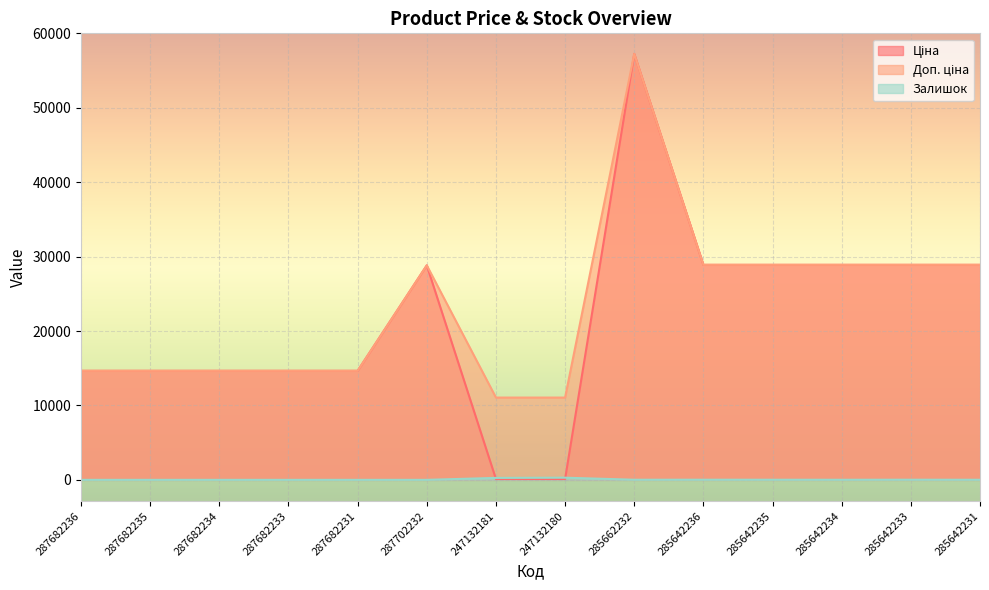

What position from the right is 285642234?

3